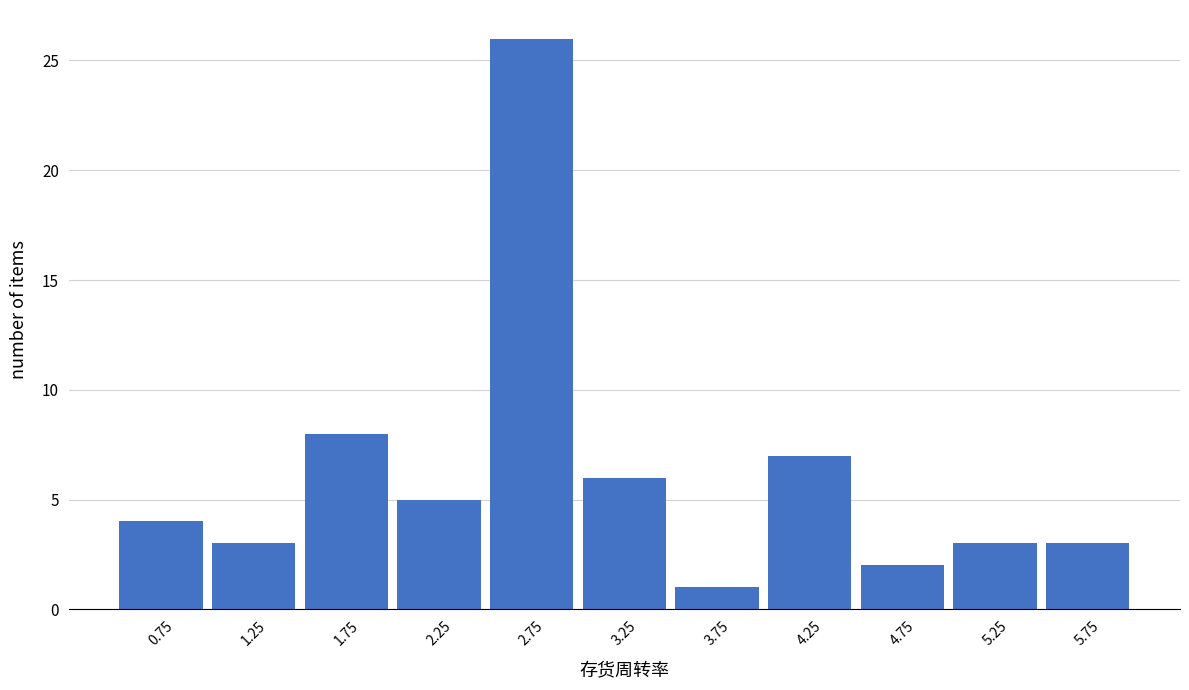

Reading left to right, list every bar in this chart as the range it spans on the x-axis followed by its height. The values are not printed on the chart, so give them approximately, as read against the axis.

0.5 to 1.0: 4
1.0 to 1.5: 3
1.5 to 2.0: 8
2.0 to 2.5: 5
2.5 to 3.0: 26
3.0 to 3.5: 6
3.5 to 4.0: 1
4.0 to 4.5: 7
4.5 to 5.0: 2
5.0 to 5.5: 3
5.5 to 6.0: 3